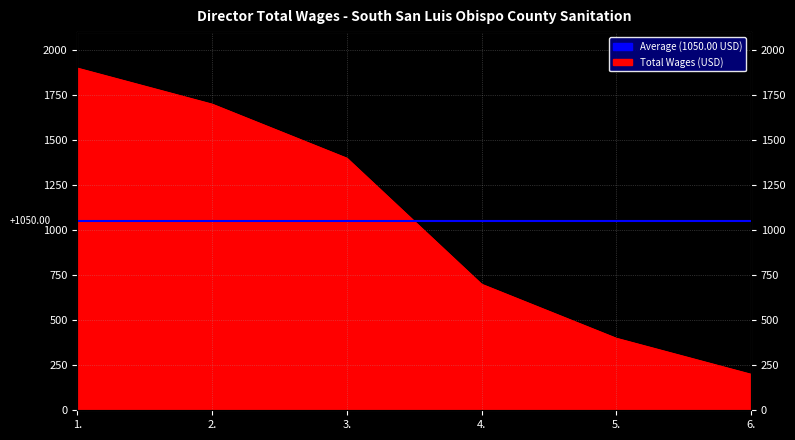

What is the difference between the maximum and minimum values?

1700